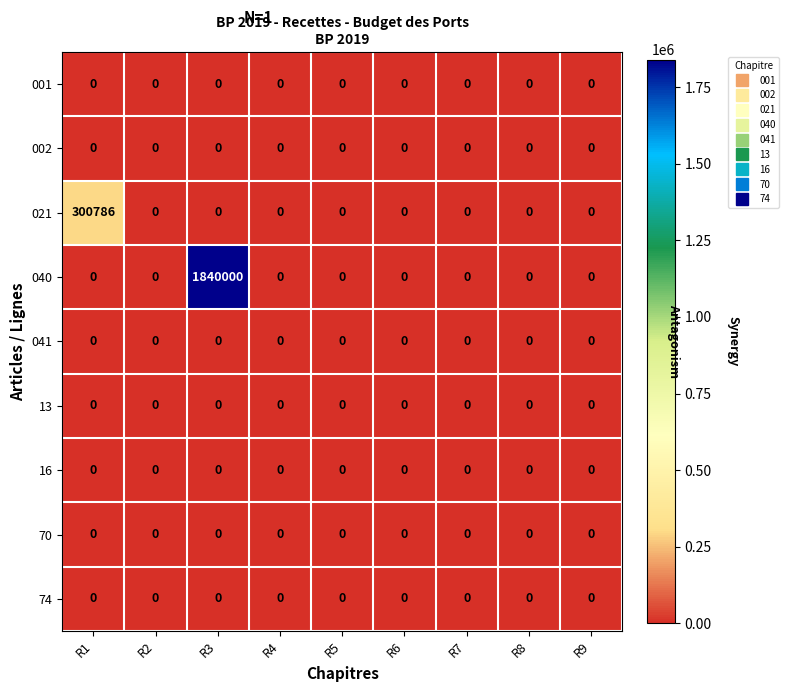

How many series are shown in this chart?

9